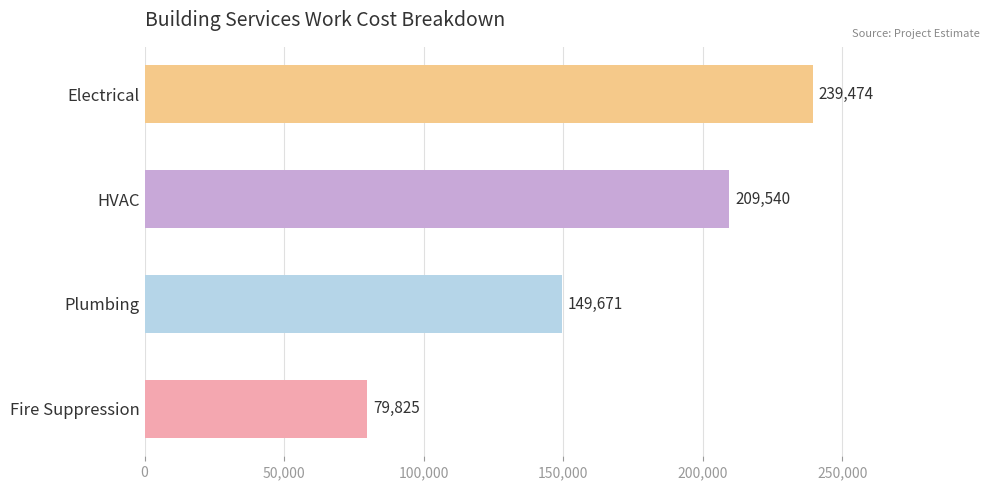

How many distinct data groups are displayed?

1